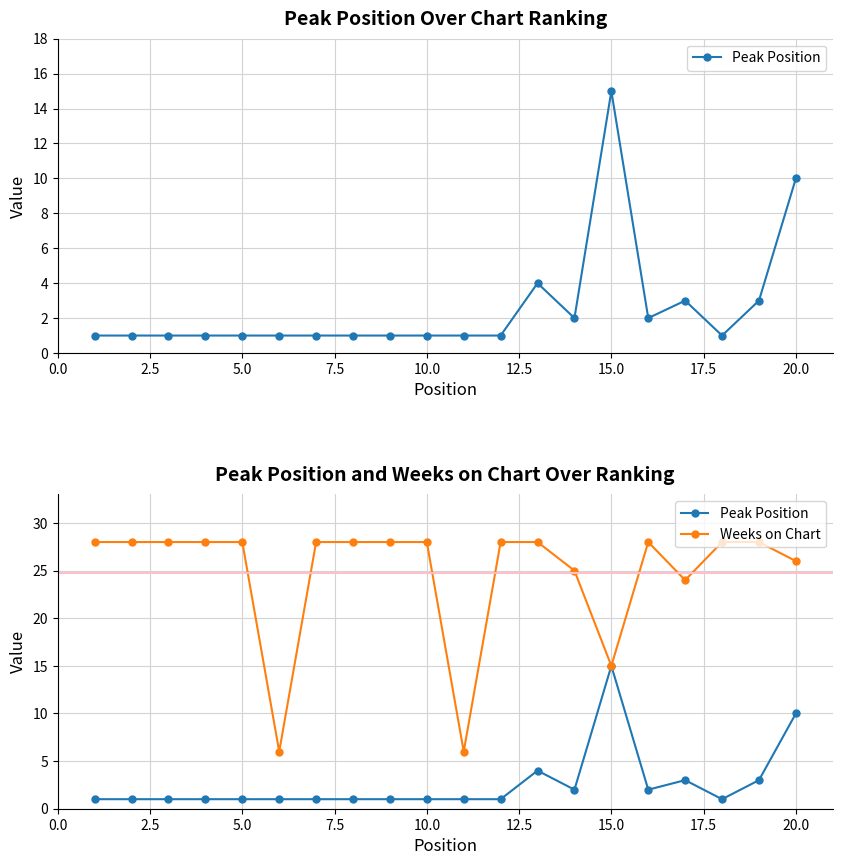

True or false: Weeks on Chart and Peak Position intersect in this chart.

False